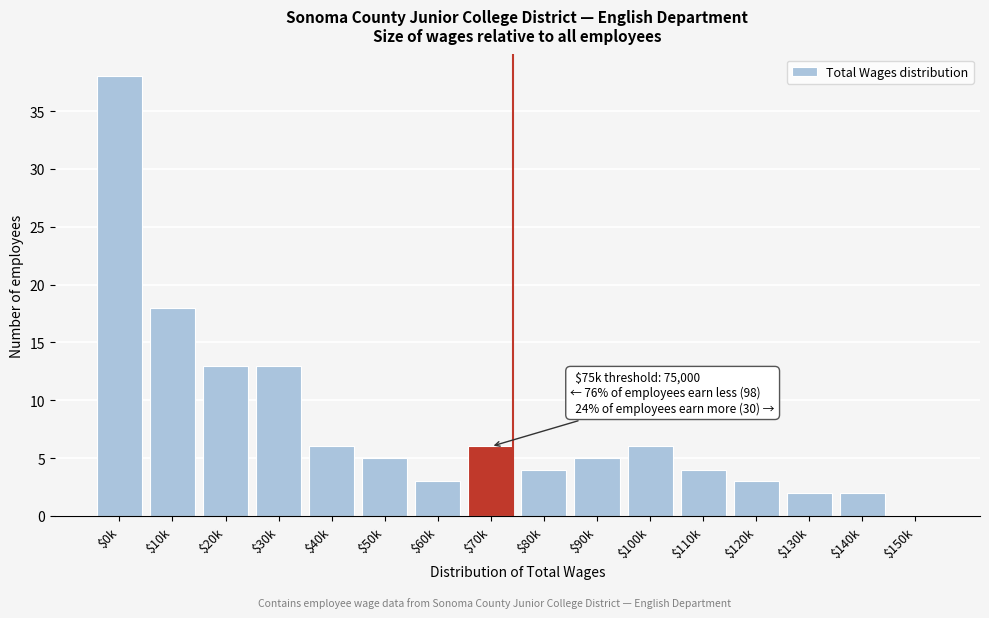

Where is the data nearest to the value 19?

$10k